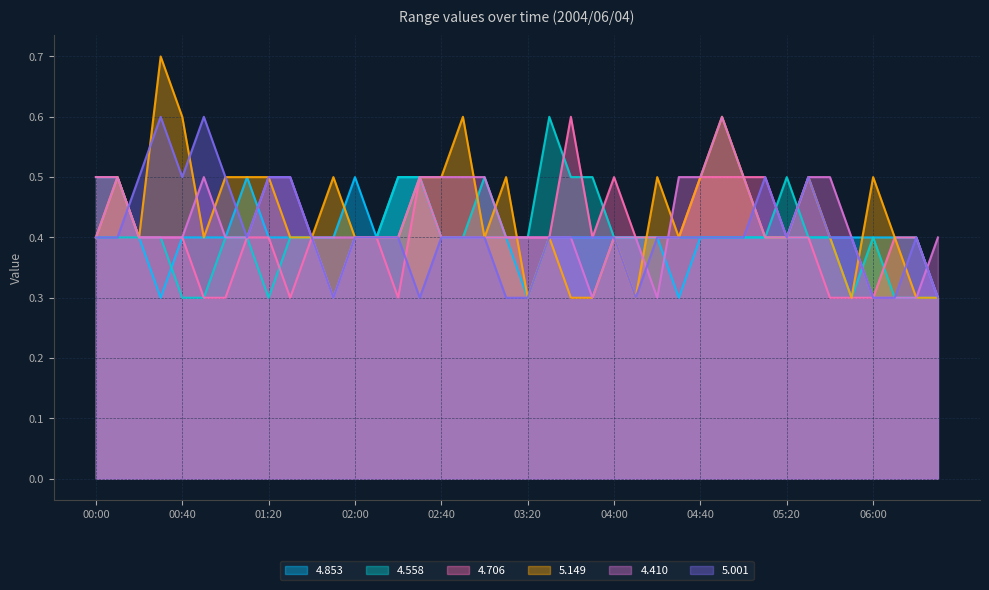

True or false: 4.706 and 4.410 intersect in this chart.

True